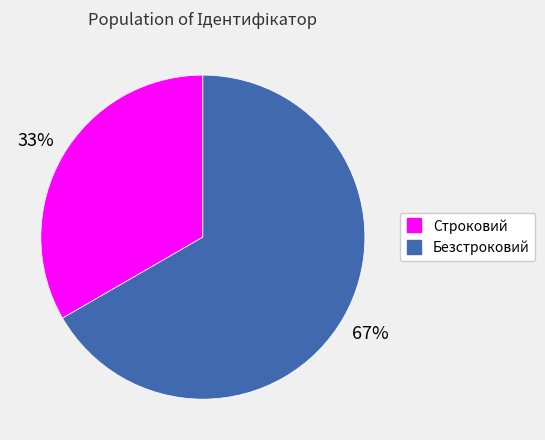

To the nearest percent, what portion does Безстроковий represent?

67%